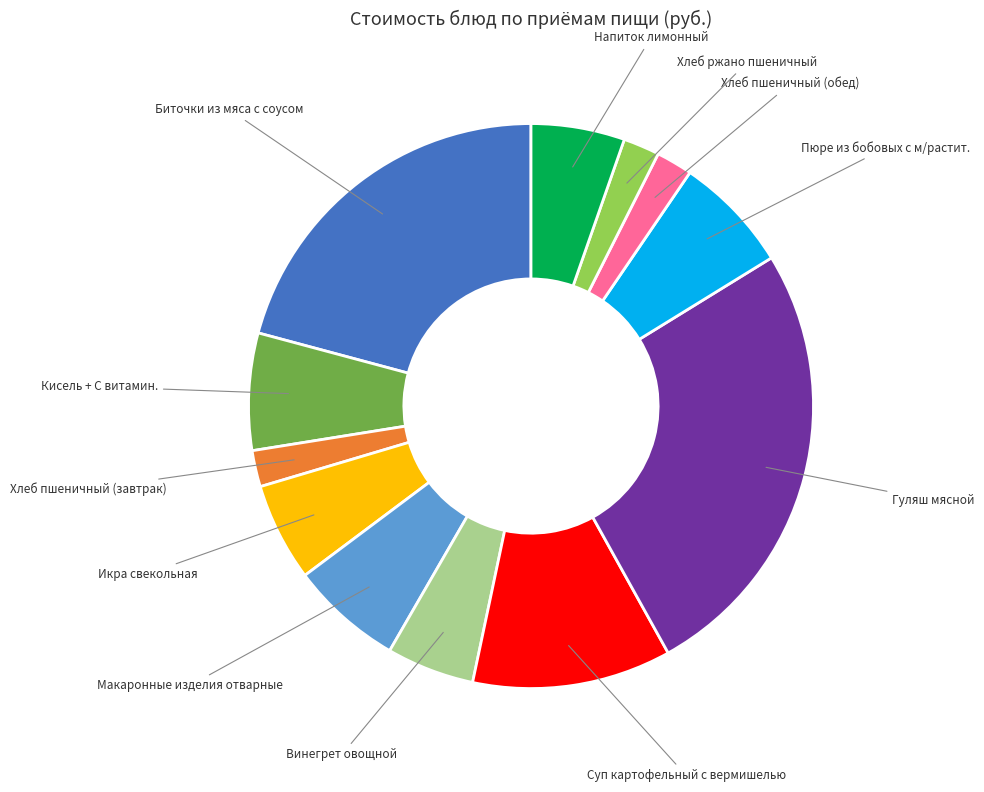

True or false: Напиток лимонный accounts for 5% of the total.

True